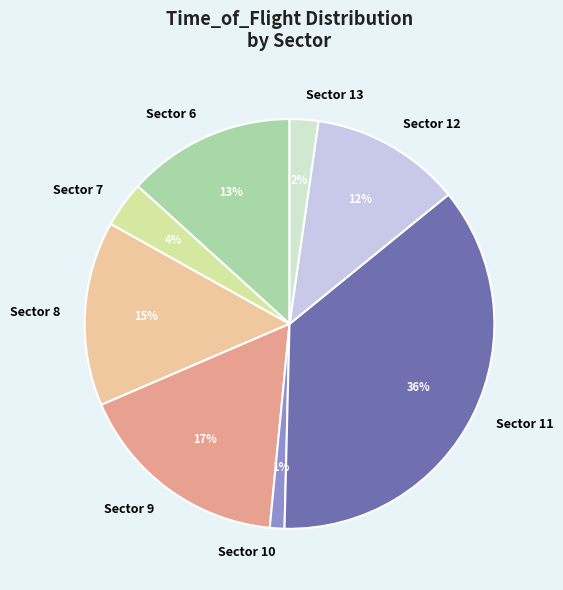

Does Sector 7 represent more than half of the total?

No